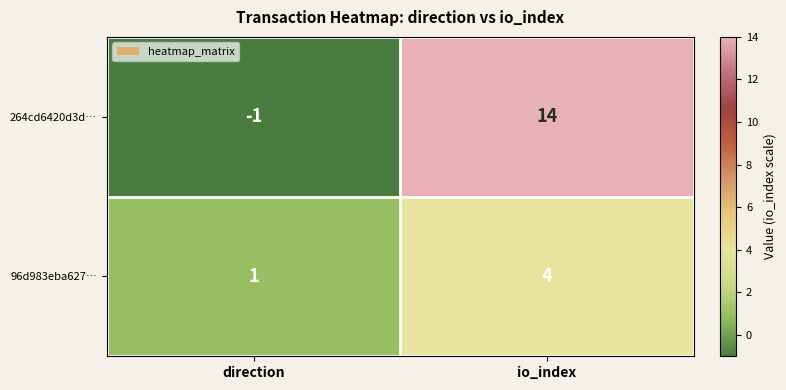

How many data points in 96d983eba627… are less than 4?

1